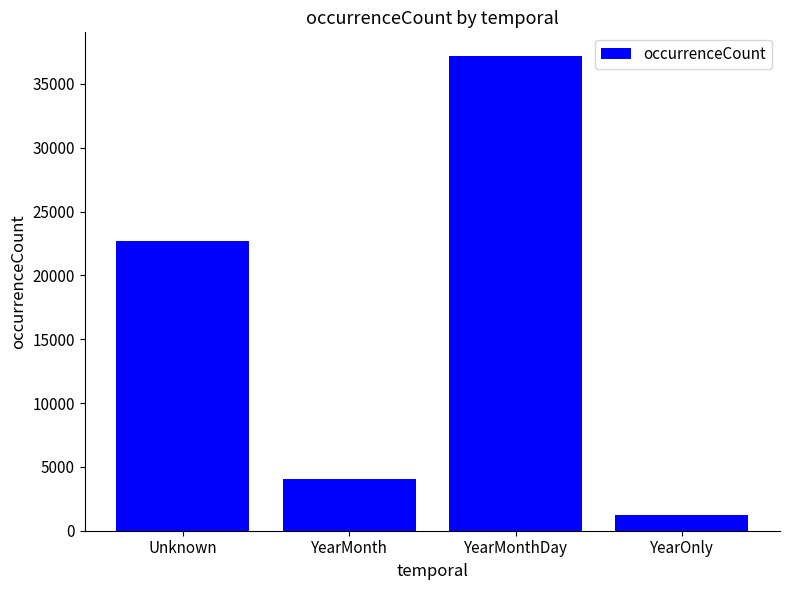

Reading left to right, transcribe all the data shown in this chart.

22685	4042	37180	1245